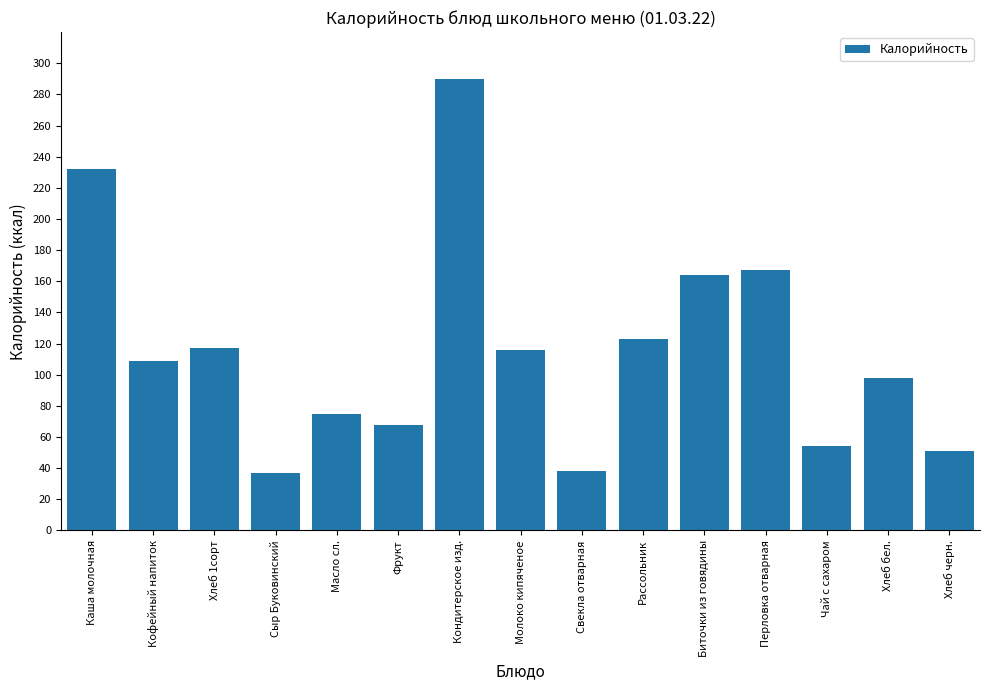

True or false: the data shows 37 at Сыр Буковинский.

True